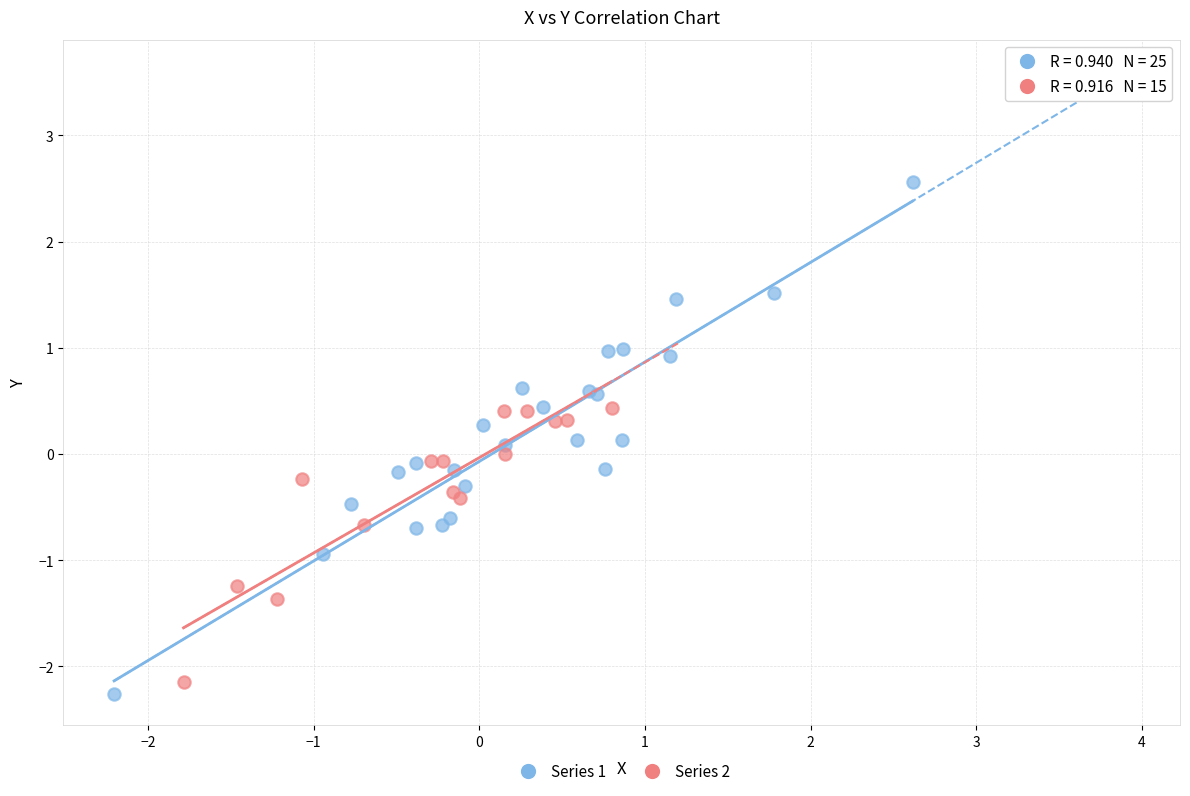

Which series reaches the maximum Y coordinate?

Series 1